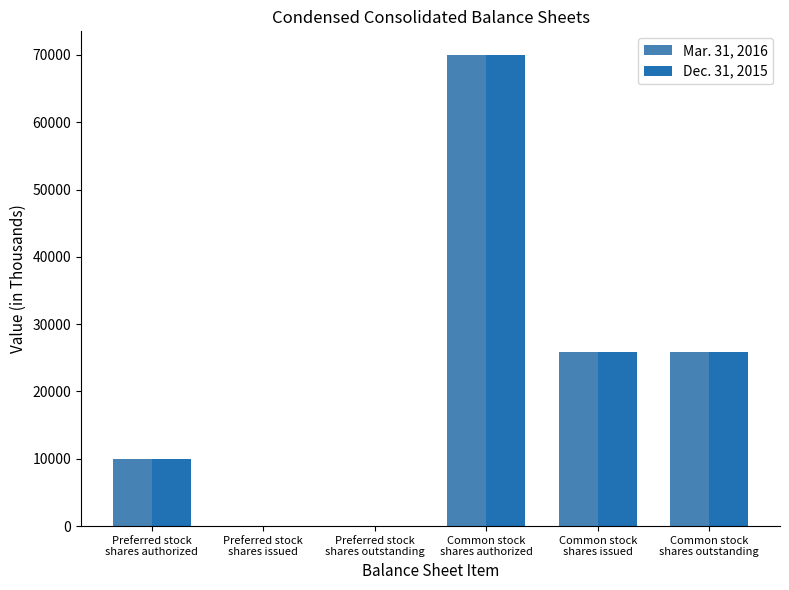

What is the average value of the Mar. 31, 2016 series?

21965